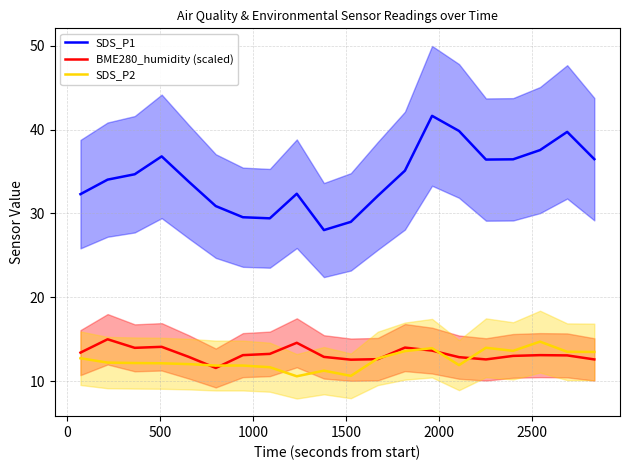

How many lines are shown in the chart?

3